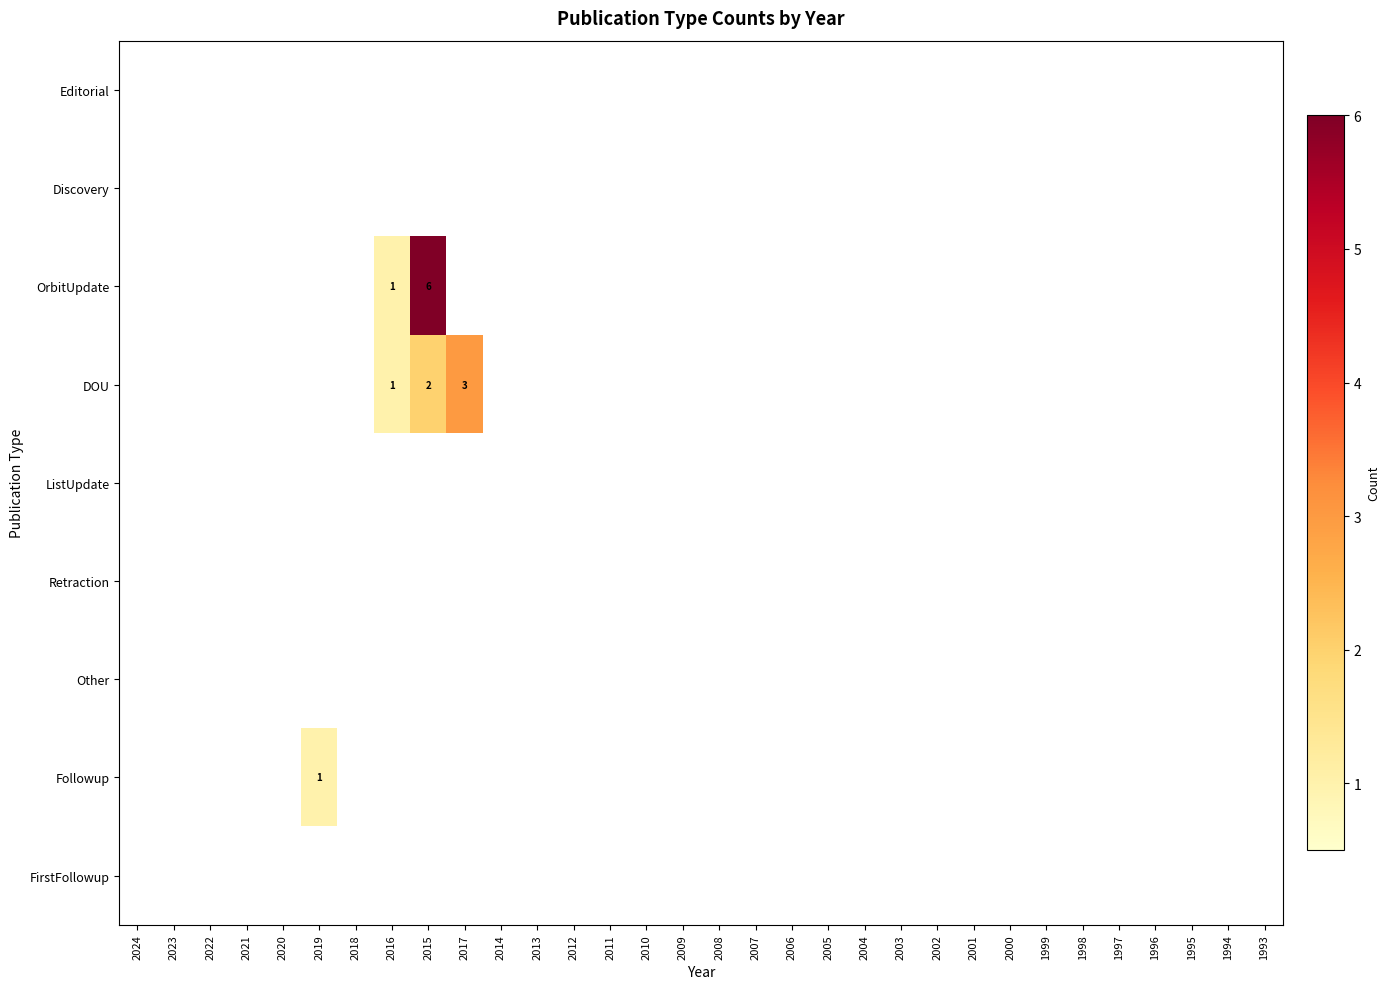

Is the value of FirstFollowup at 2005 greater than the value of Discovery at 2022?

No